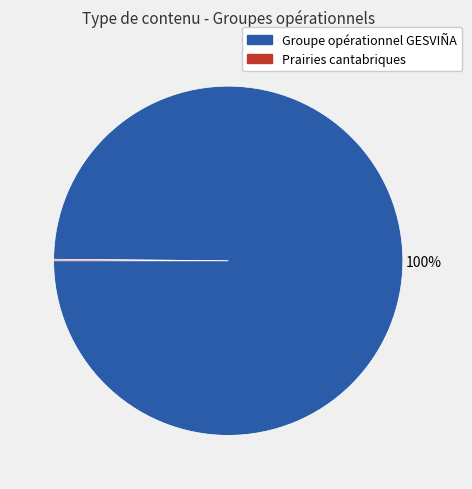

True or false: Groupe opérationnel GESVIÑA accounts for 91% of the total.

False